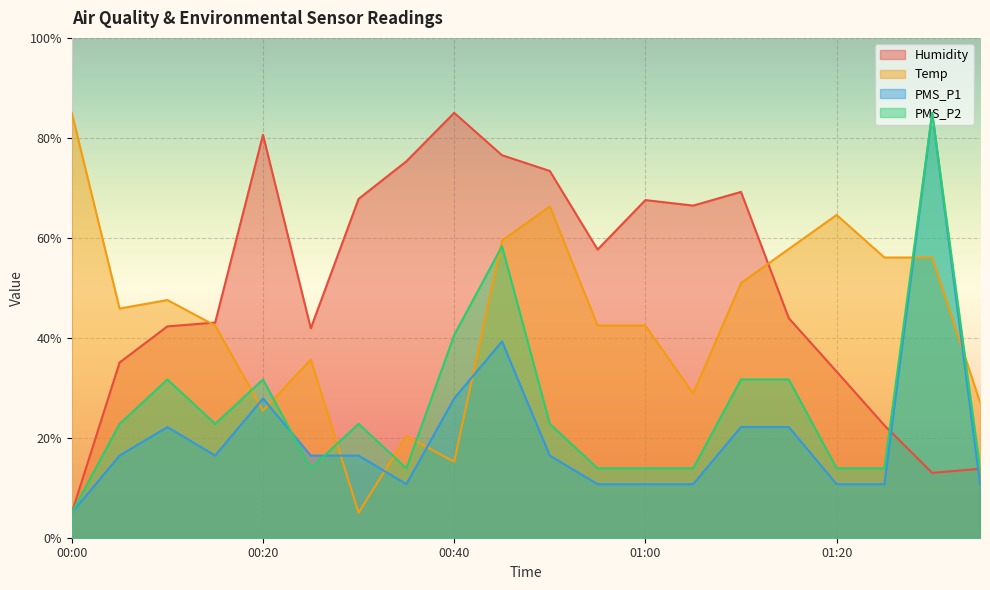

What is the value of the Temp point at the 5th from the left?

25.4